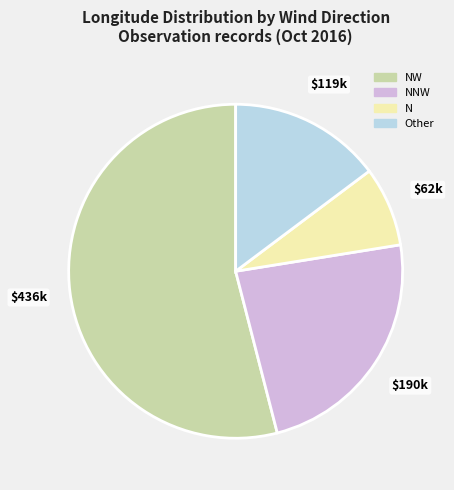

Does any single category account for the majority?

Yes